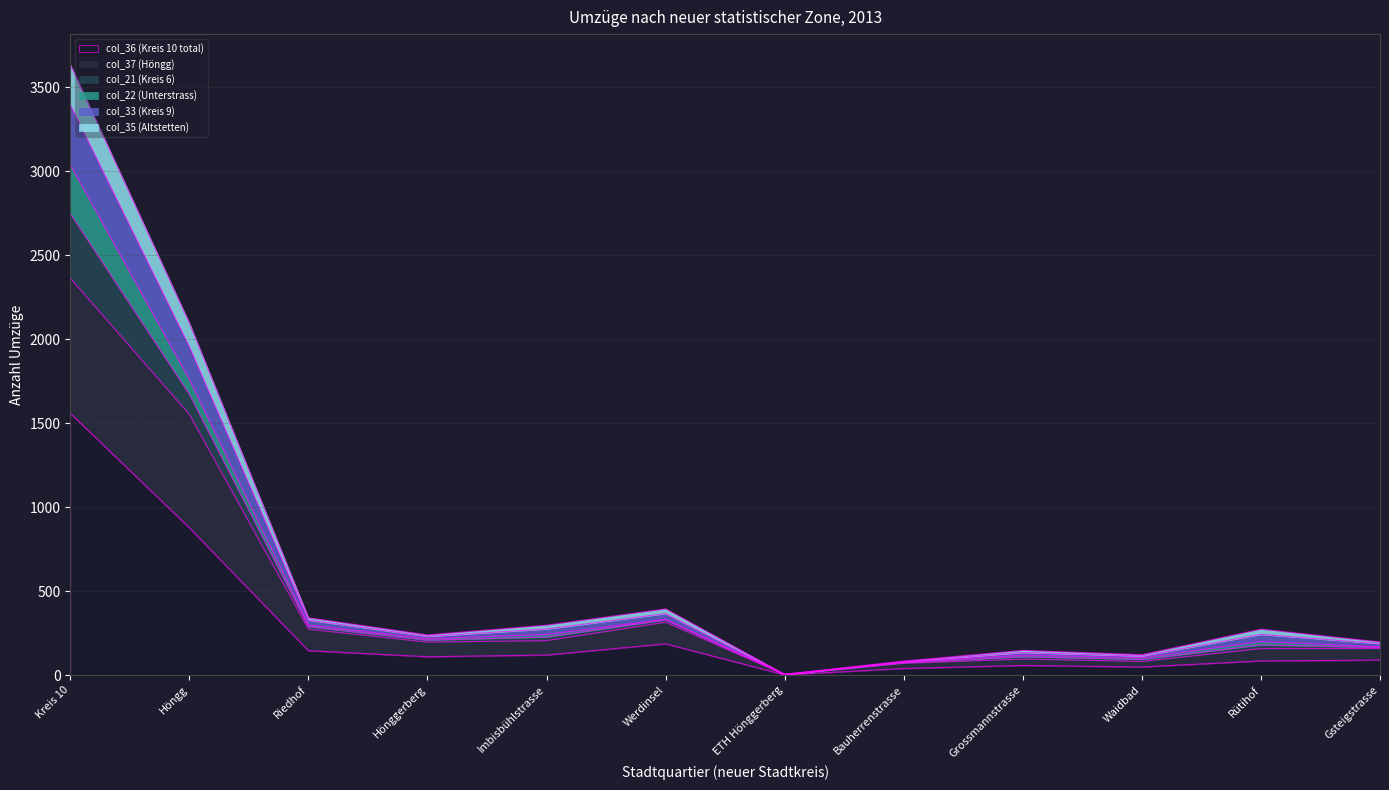

At which category is the sum across all series the highest?

Kreis 10